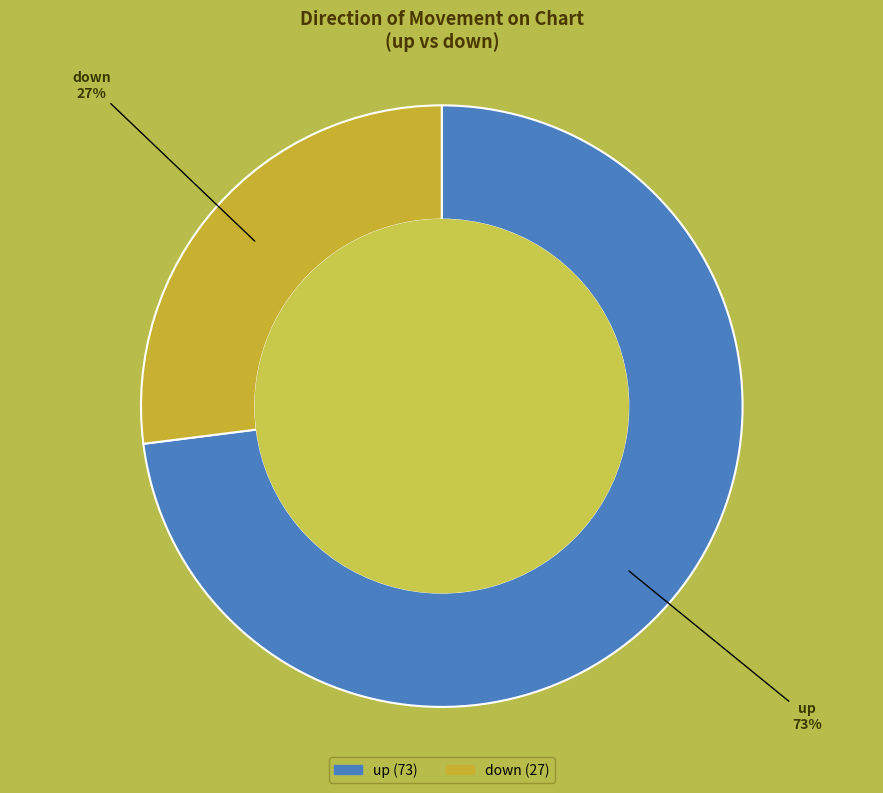

The down slice represents 17% of the pie. True or false?

False